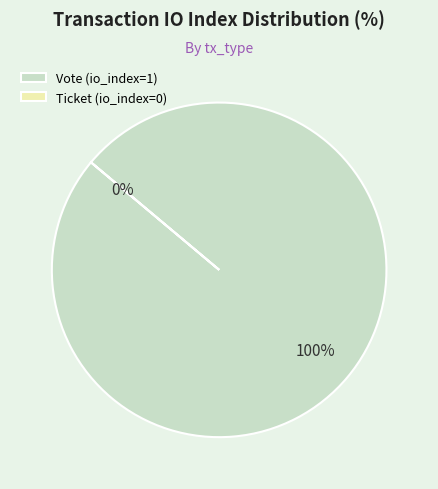

Combined, what portion of the pie is Ticket (io_index=0) and Vote (io_index=1)?

100.0%